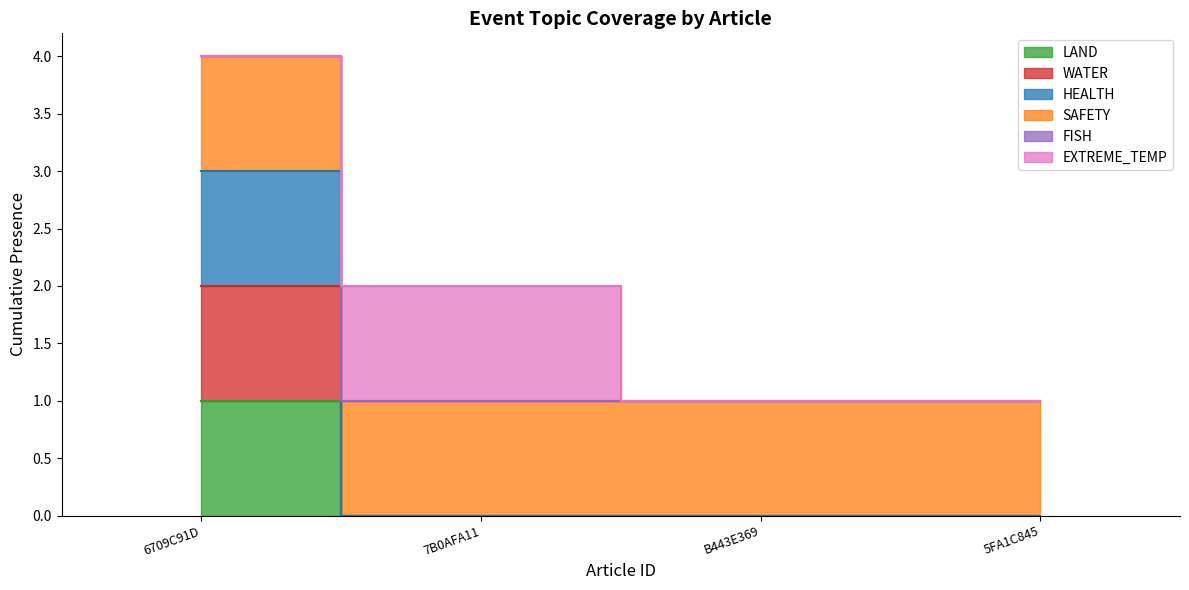

What is the label of the 1st point from the right?

5FA1C845